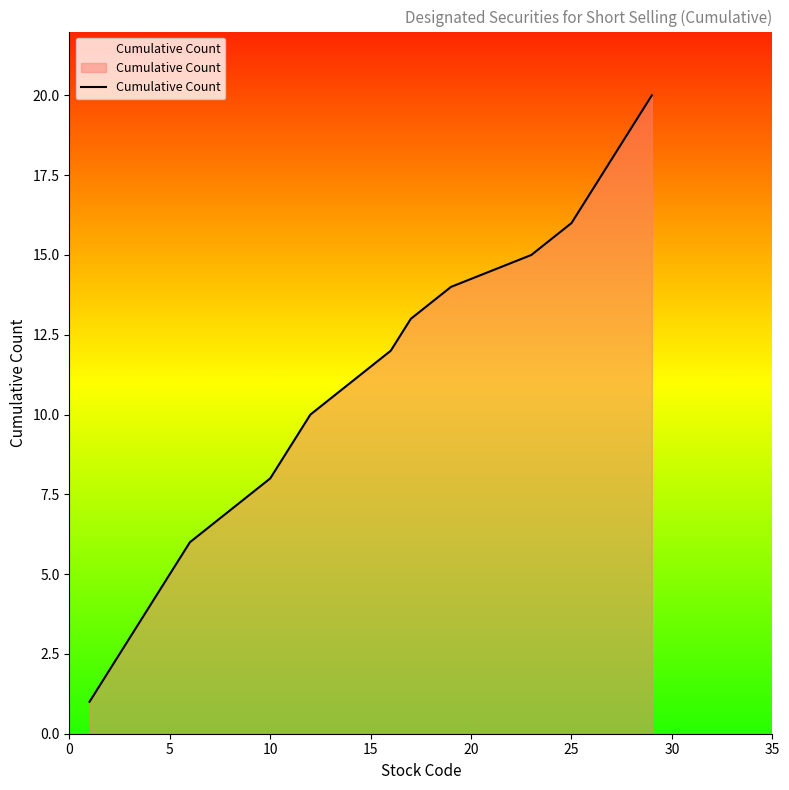

What is the greatest value displayed?

20